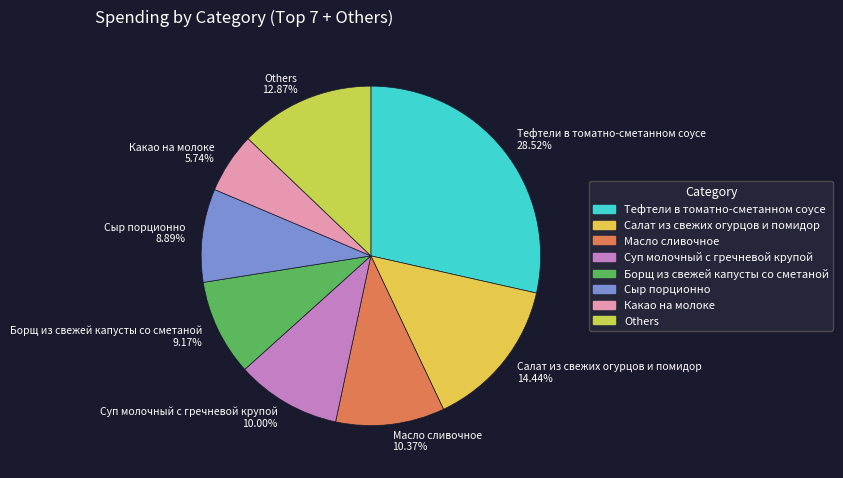

Between Какао на молоке 5.74% and Тефтели в томатно-сметанном соусе 28.52%, which is larger?

Тефтели в томатно-сметанном соусе 28.52%